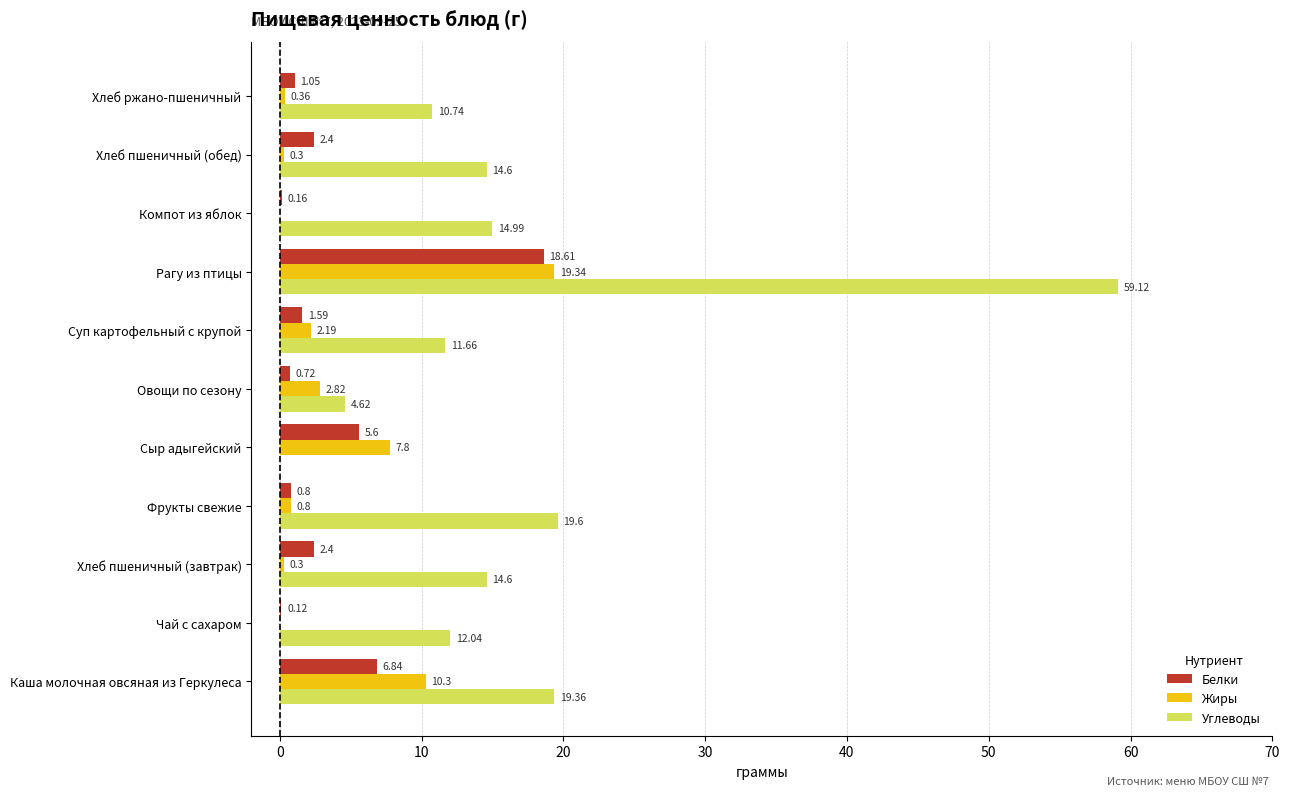

How many values in the Белки series exceed 1?

7